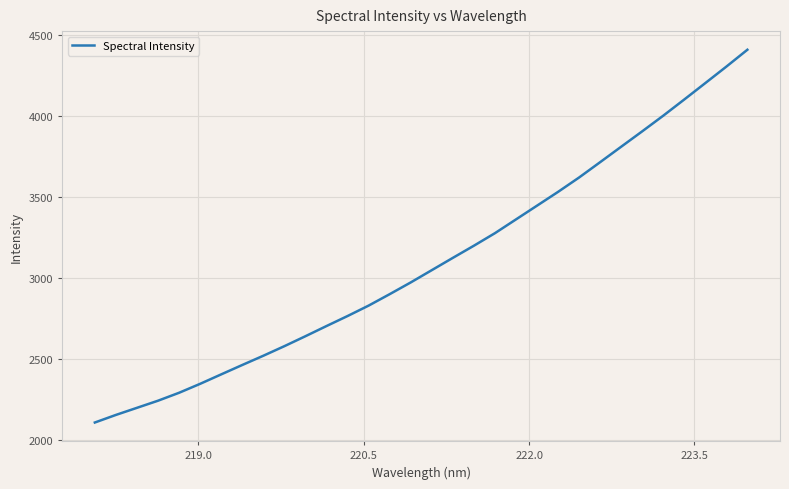

What is the difference between the maximum and minimum values?

2302.2